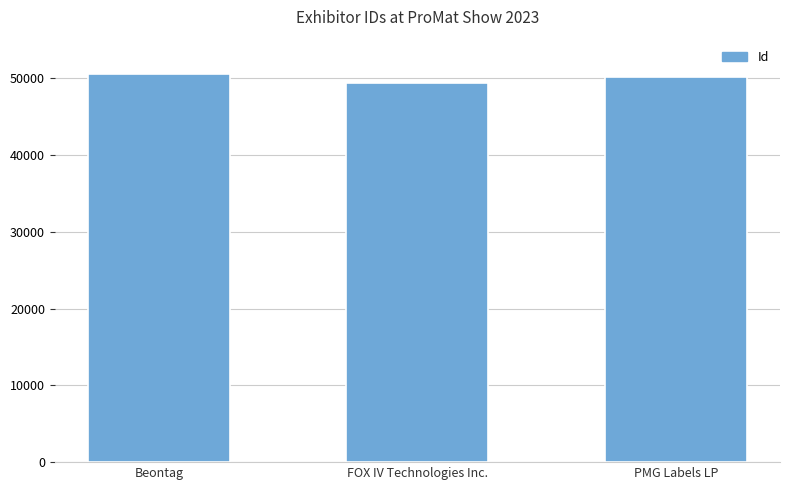

Between PMG Labels LP and FOX IV Technologies Inc., which is larger?

PMG Labels LP